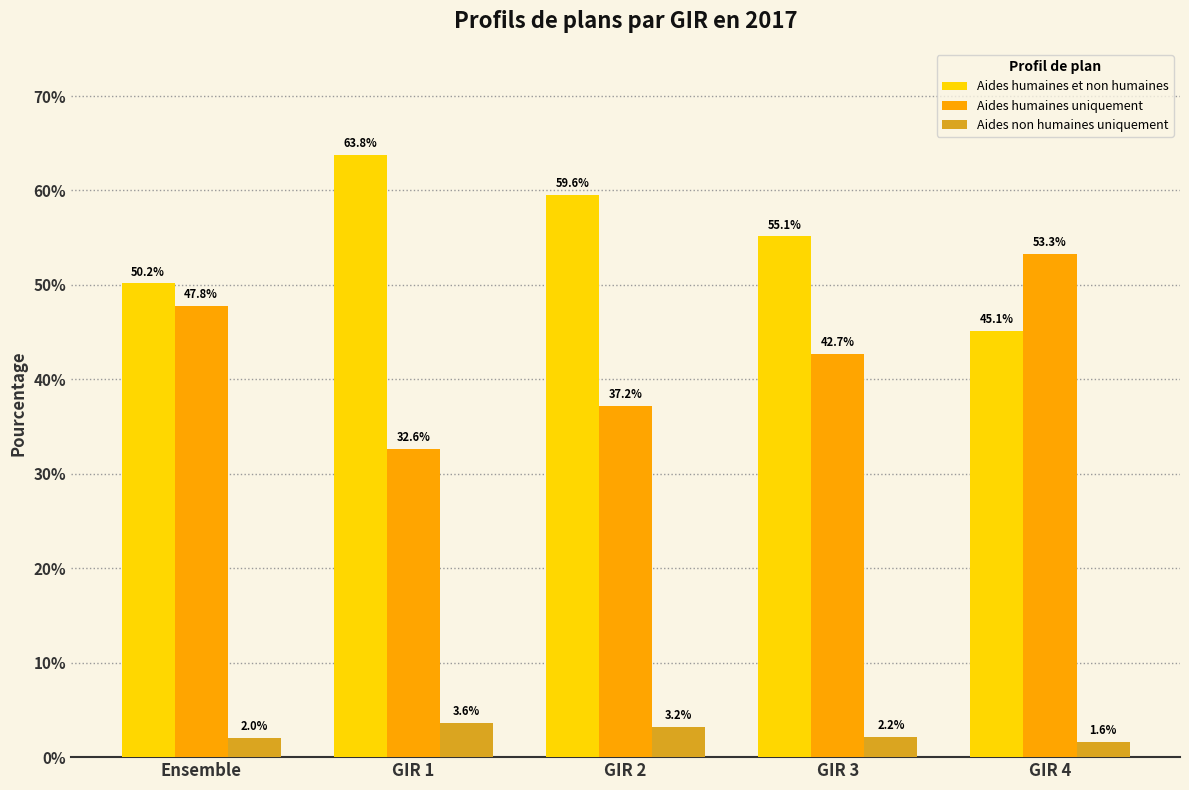

Which label corresponds to the smallest value in the chart?

GIR 4